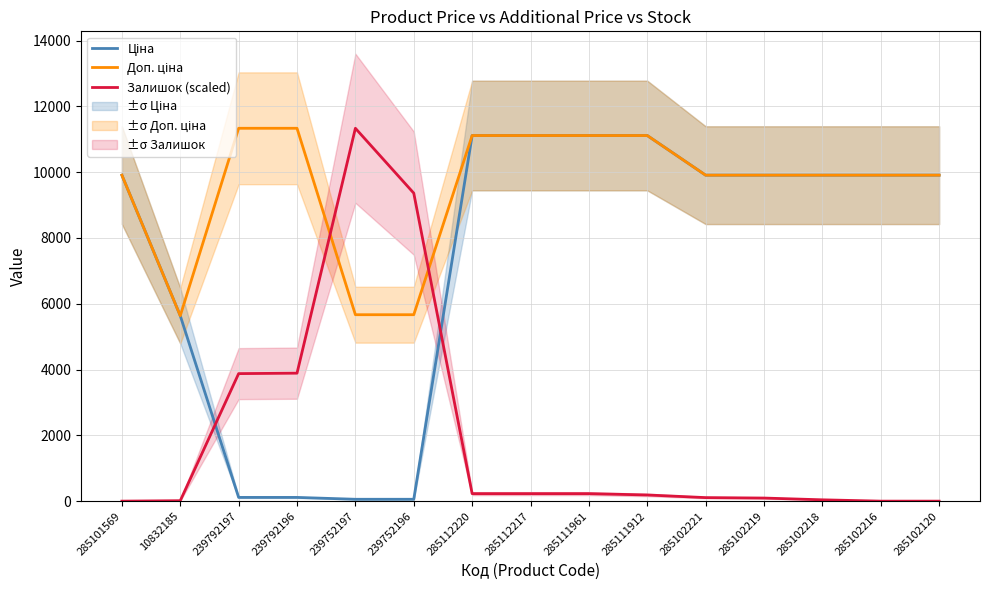

How many lines are shown in the chart?

3